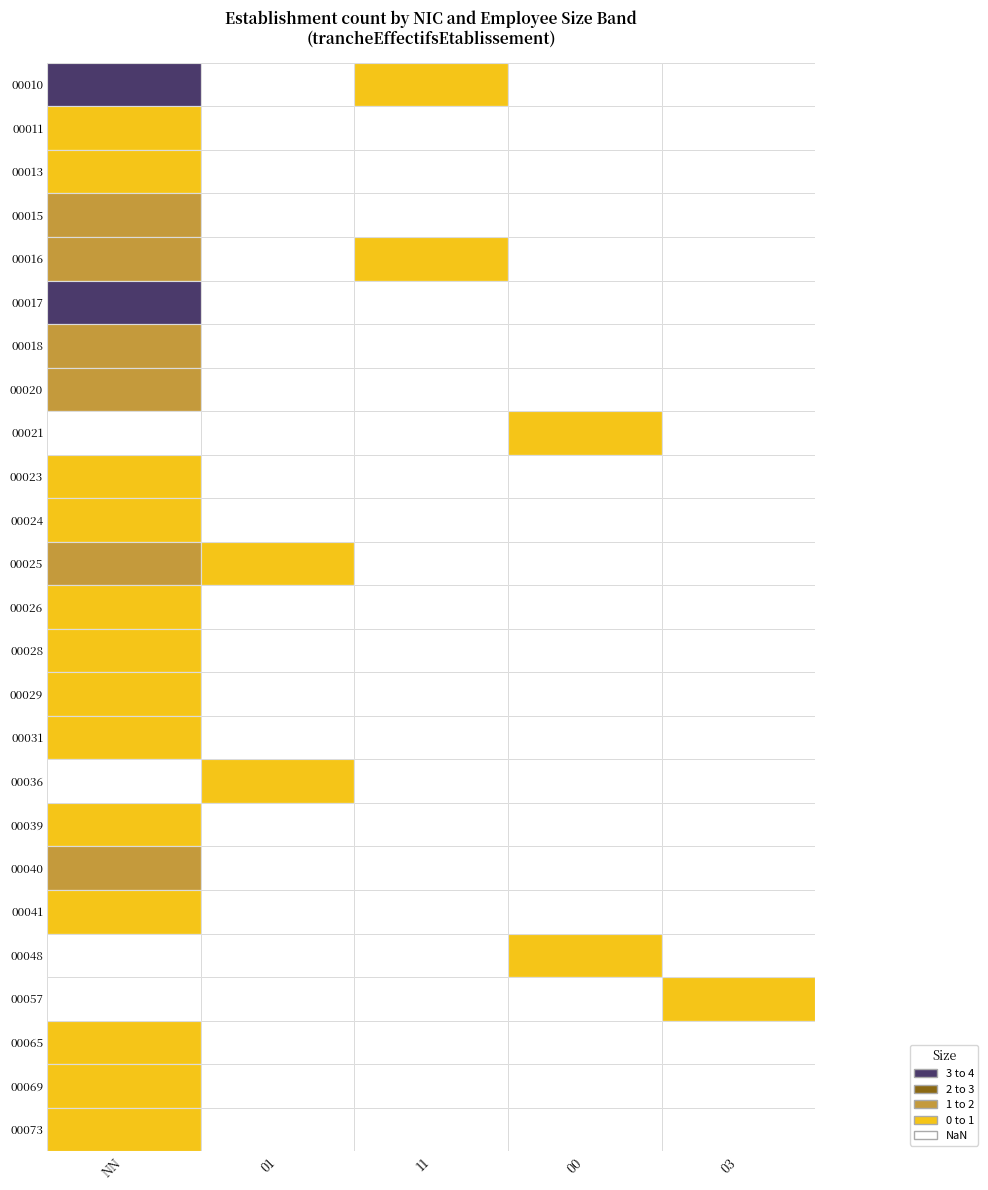

At which category does the chart reach its minimum across all series?

01